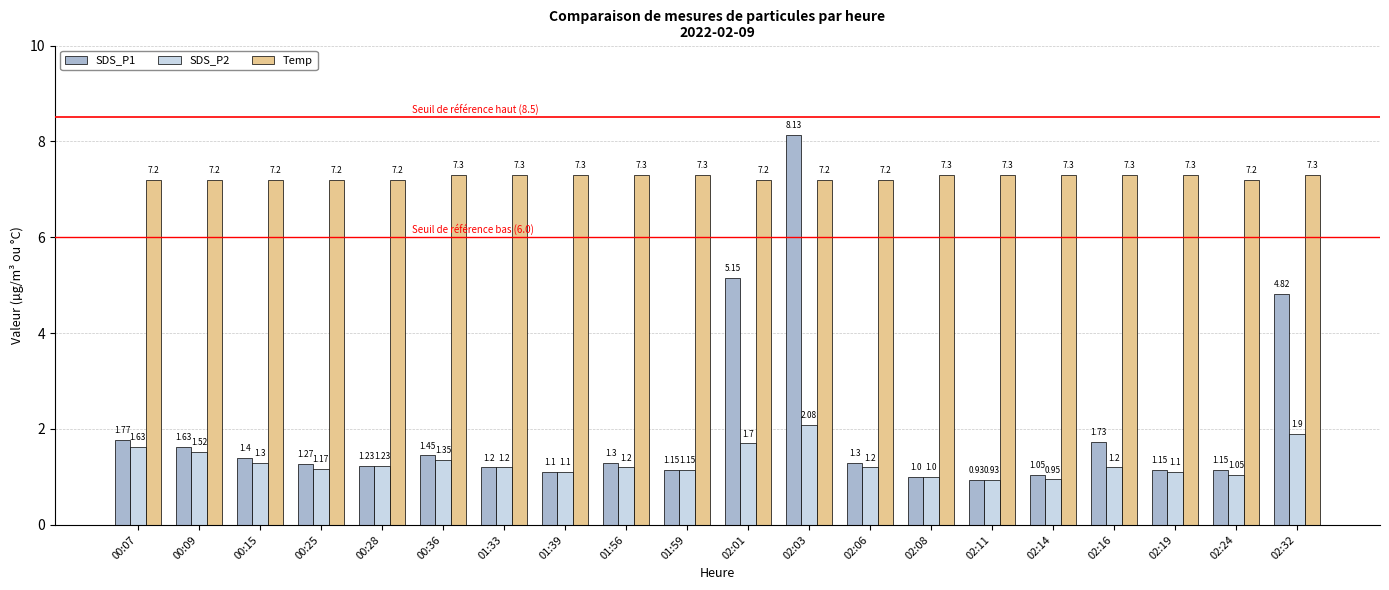

What position from the left is 02:03?

12